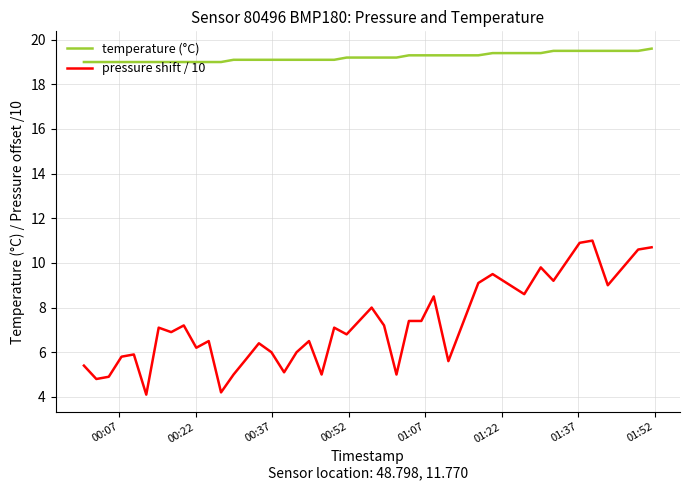

True or false: pressure shift / 10 and temperature (°C) cross at least once.

False